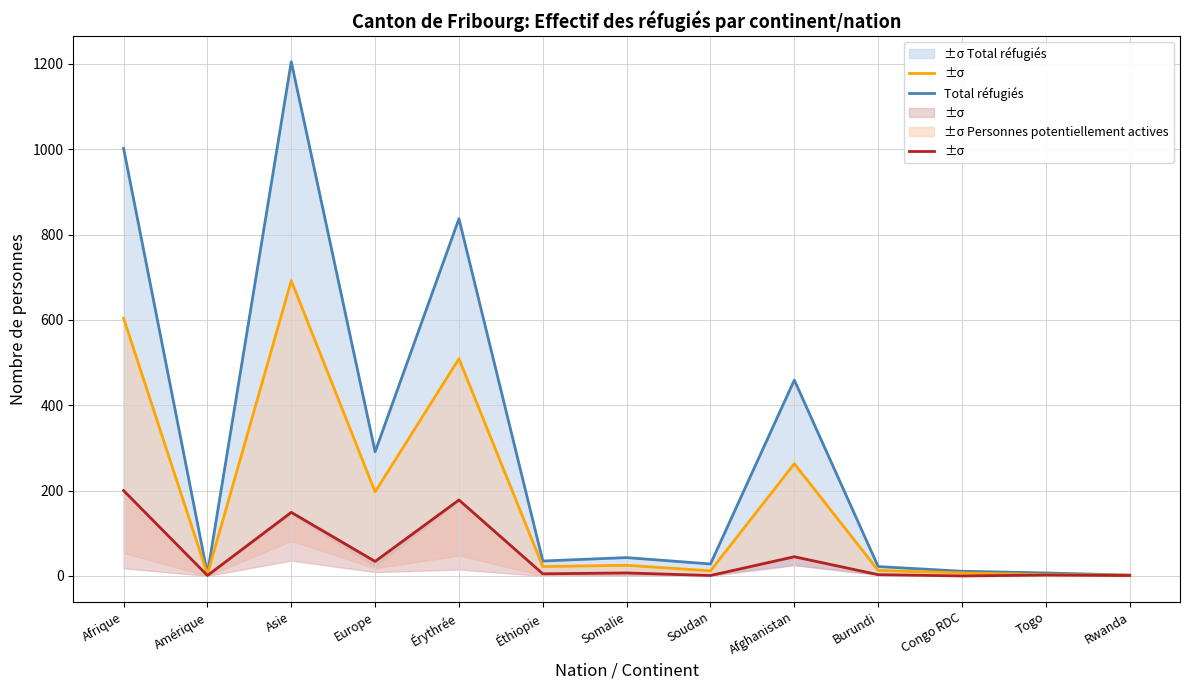

Where is the first local minimum for Personnes potentiellement actives?

Amérique